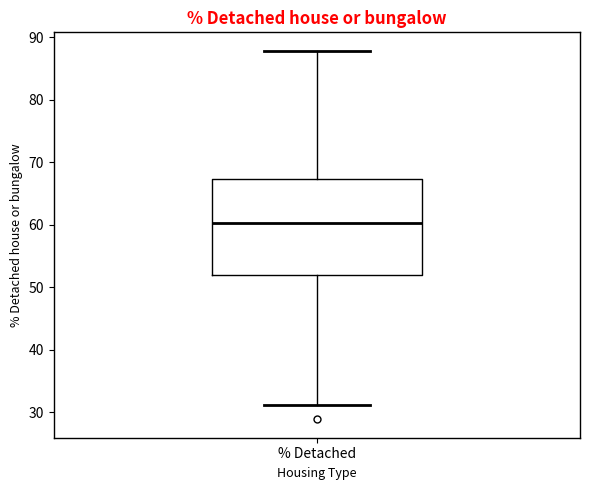

Transcribe this box plot: give where the median line is, the range the box spans, and where the two whiskers end, as read against the y-axis. The values are not printed on the chart, so give them approximately, as read against the axis.

median 60, box 52 to 67, whiskers 31 to 88